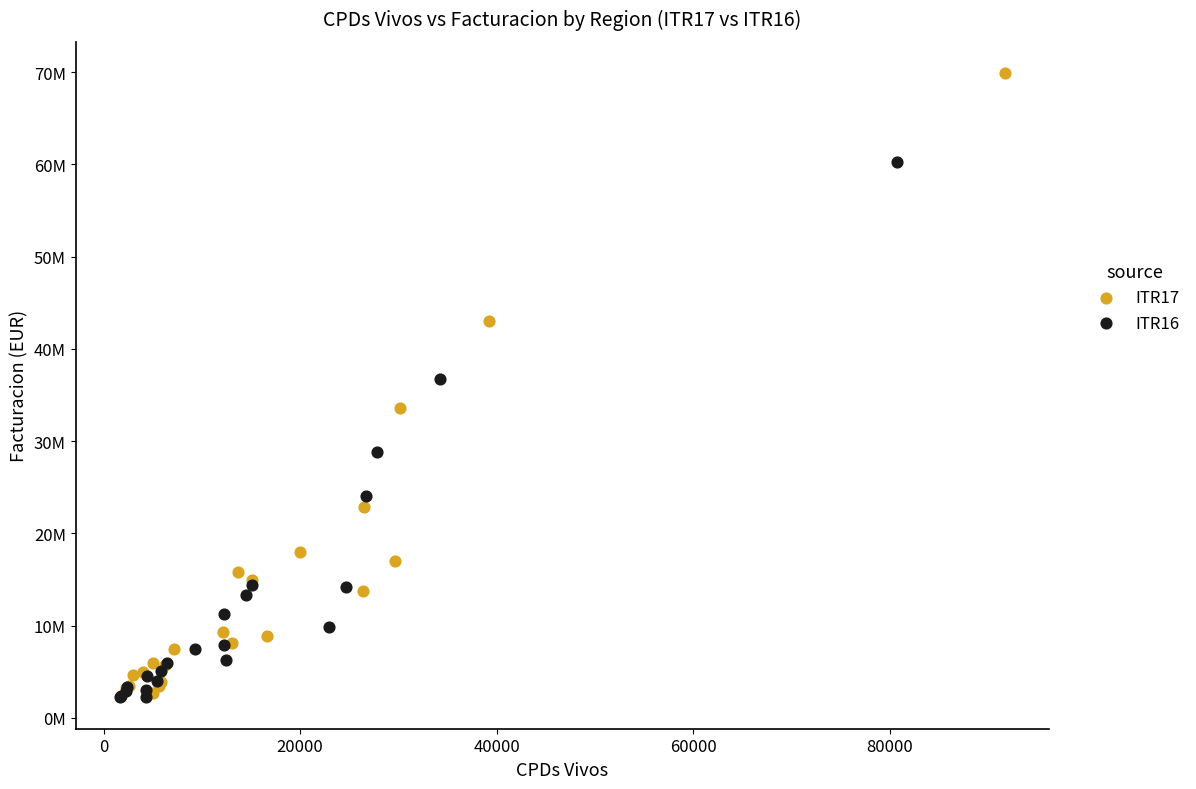

What are all the series names shown in the legend?

ITR17, ITR16